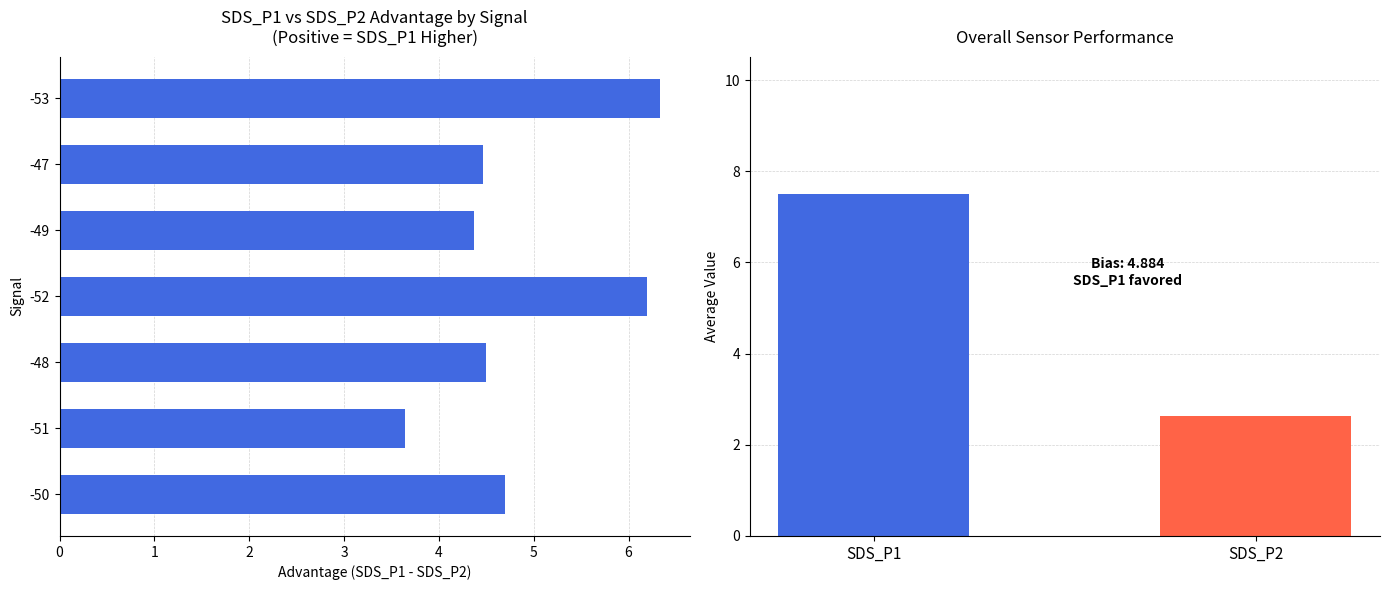

What is the difference between the maximum and minimum values?

2.7